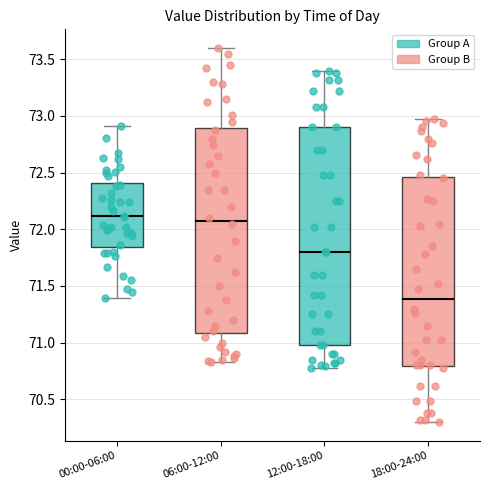

Where does the lower whisker of the box for 00:00-06:00 end on the y-axis? The values are not printed on the chart, so give them approximately, as read against the axis.

71.40